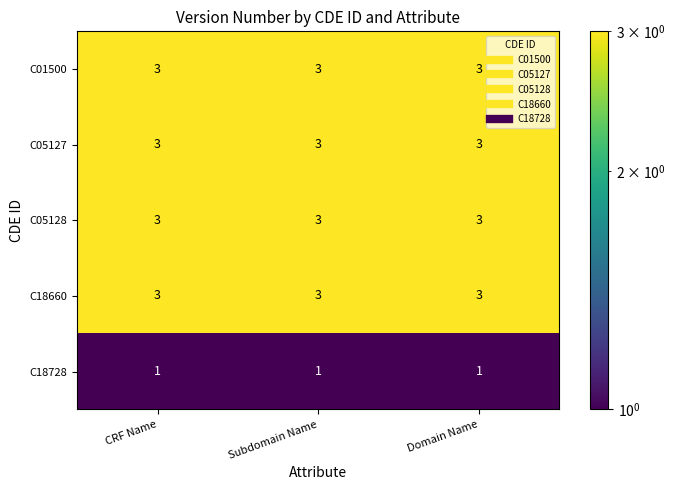

Is it true that C05128 equals 5 at CRF Name?

False